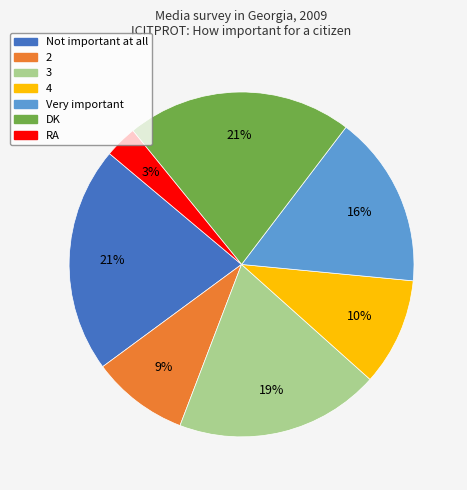

Which has a higher value, RA or Not important at all?

Not important at all